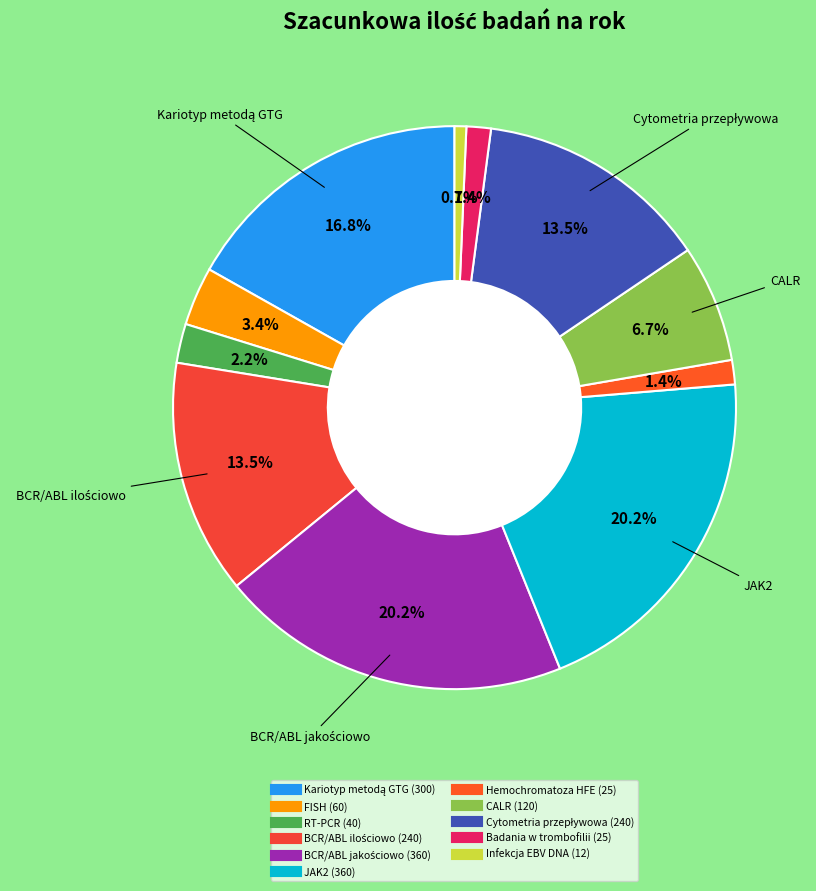

Is it true that RT-PCR is 2% of the pie?

True